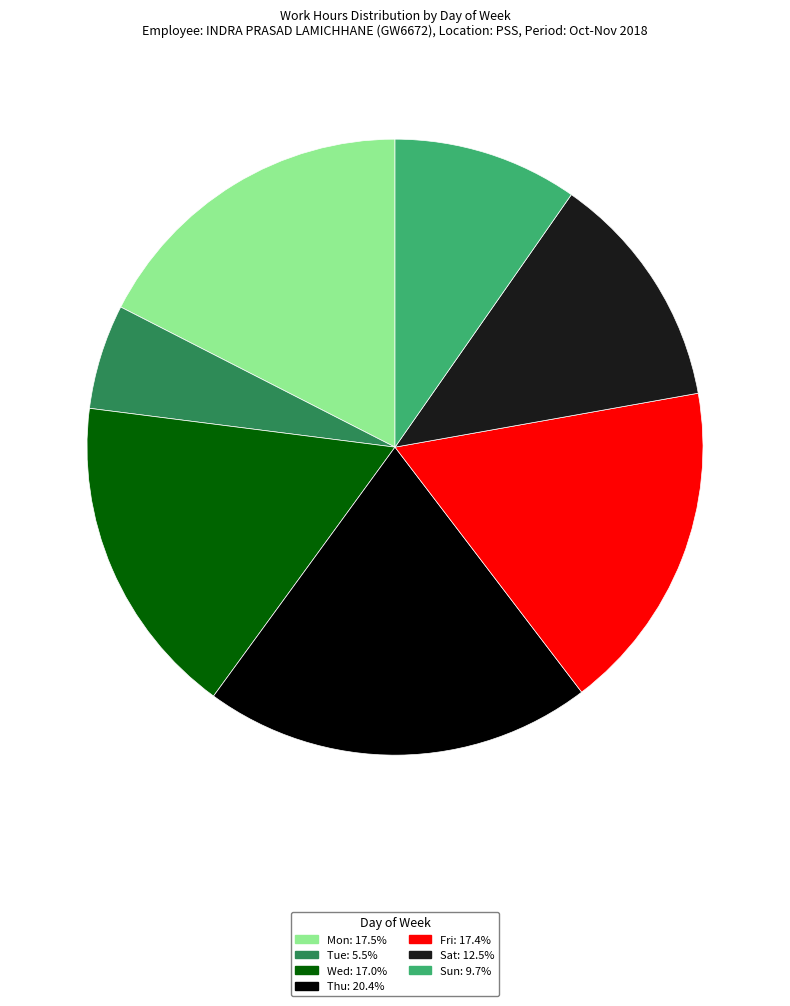

Which category has the smallest portion of the pie?

Tue